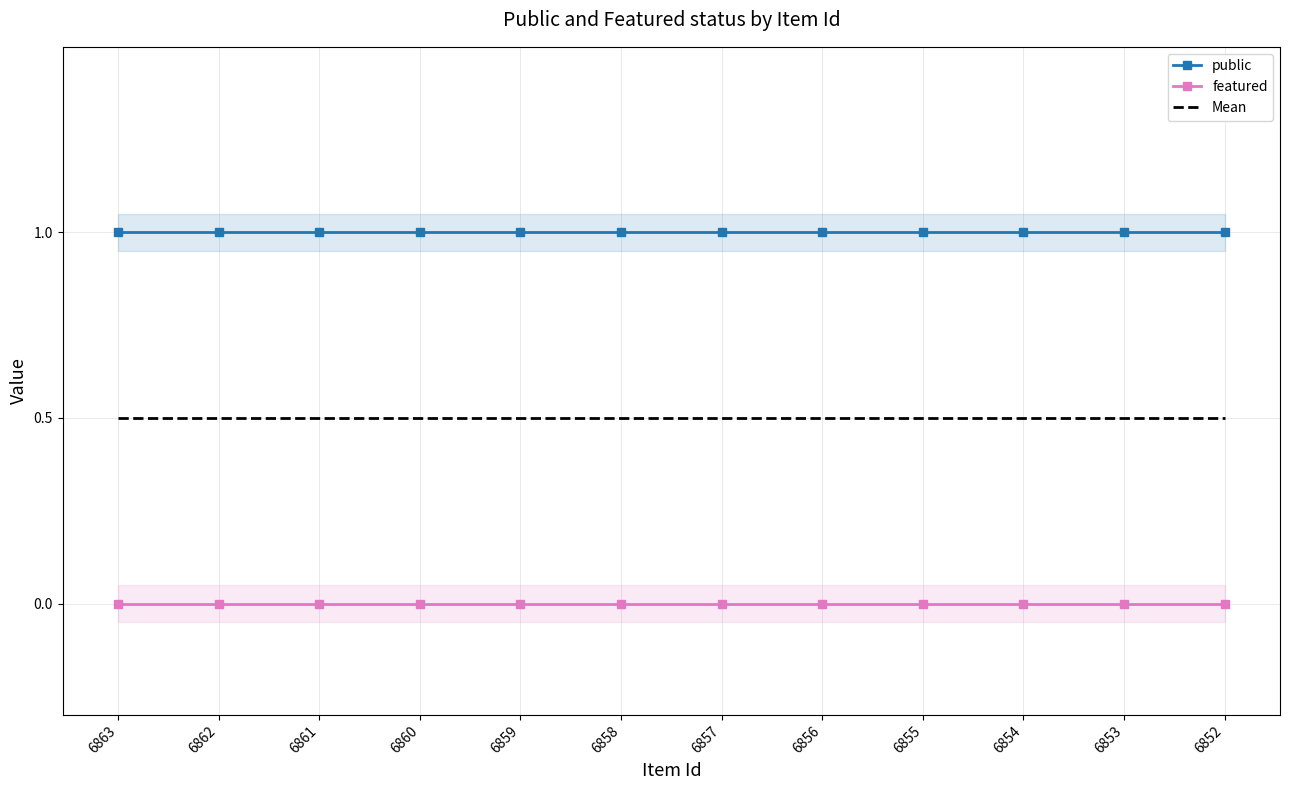

How many lines are shown in the chart?

3